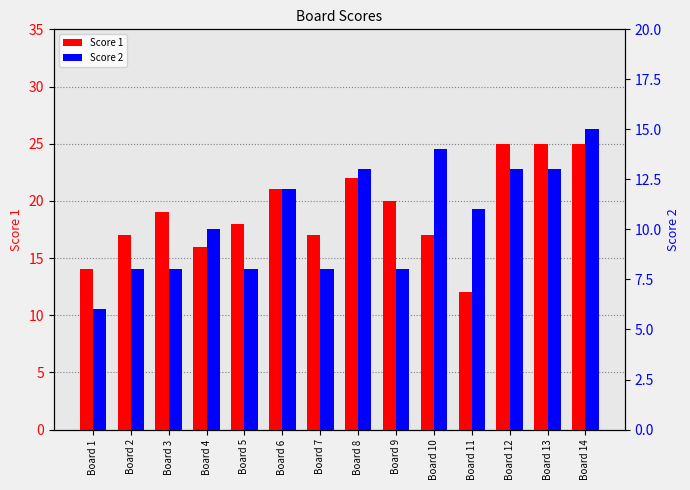

List the series in order of their overall mean, highest first.

Score 1, Score 2